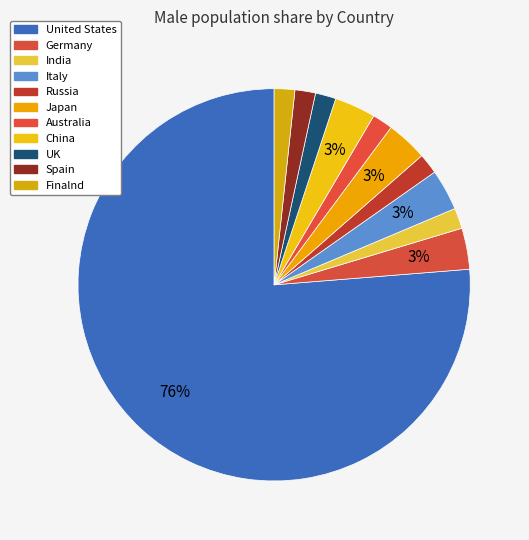

How many slices are in this pie chart?

11